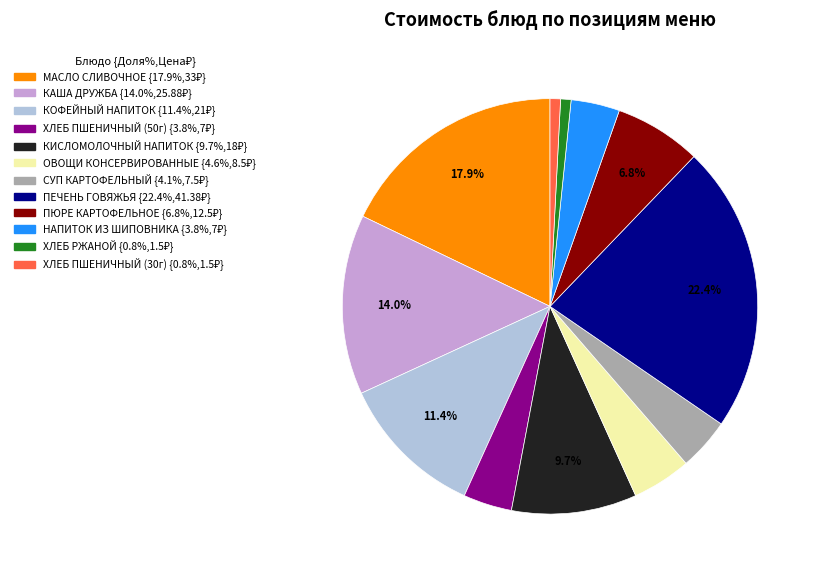

What is the ratio of the value at КОФЕЙНЫЙ НАПИТОК to the value at ХЛЕБ ПШЕНИЧНЫЙ (30г)?

14.0